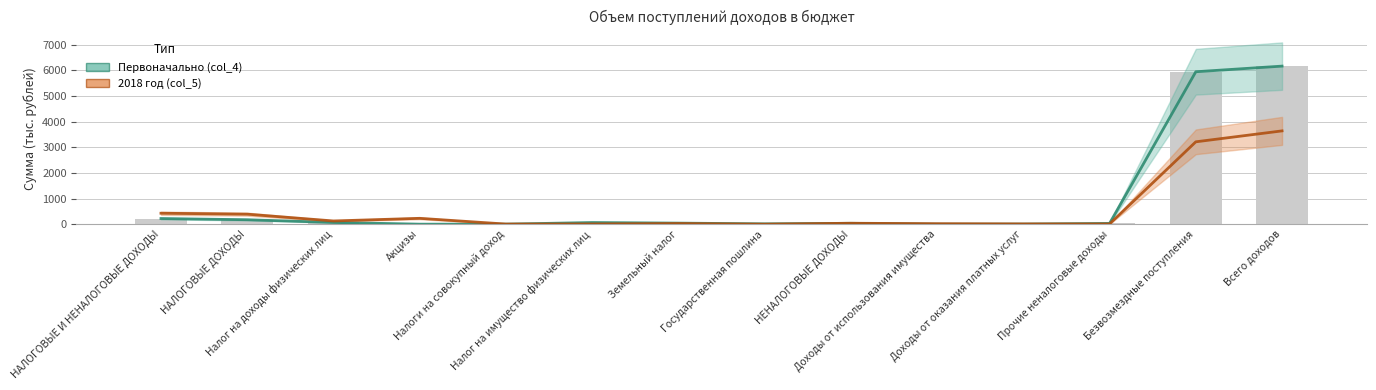

Reading right to left, transcribe all the data shown in this chart.

Первоначально (col_4): 6159.7	5940.2	30.0	3.5	0.0	33.5	13.0	41.0	64.0	1.0	0.0	67.0	173.0	219.5
2018 год (col_5): 3635.5	3209.6	8.0	9.5	18.5	36.0	0.0	25.0	8.0	4.0	227.9	125.0	389.9	425.9